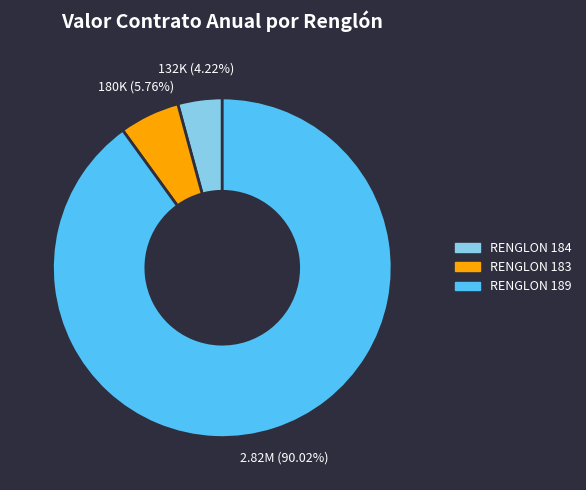

Rank the categories by value from highest to lowest.

RENGLON 189, RENGLON 183, RENGLON 184